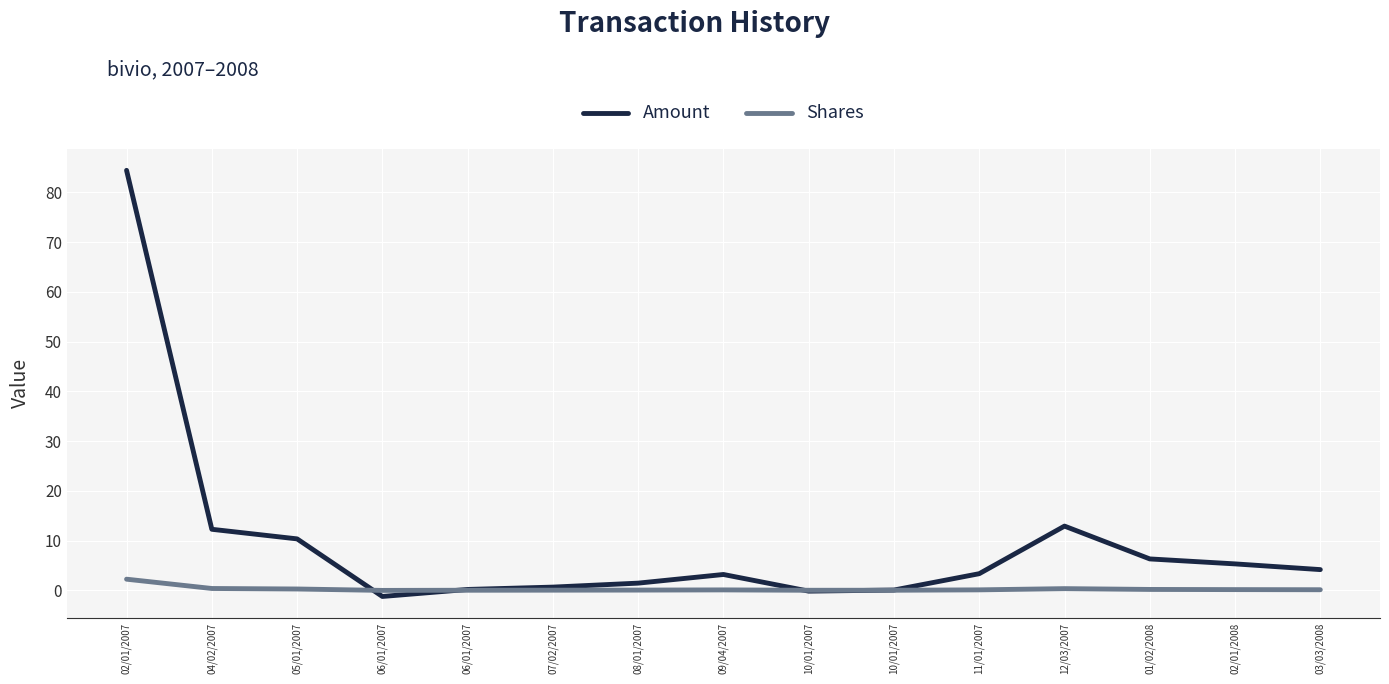

What is the difference between the second highest and minimum values in the Amount series?

14.2